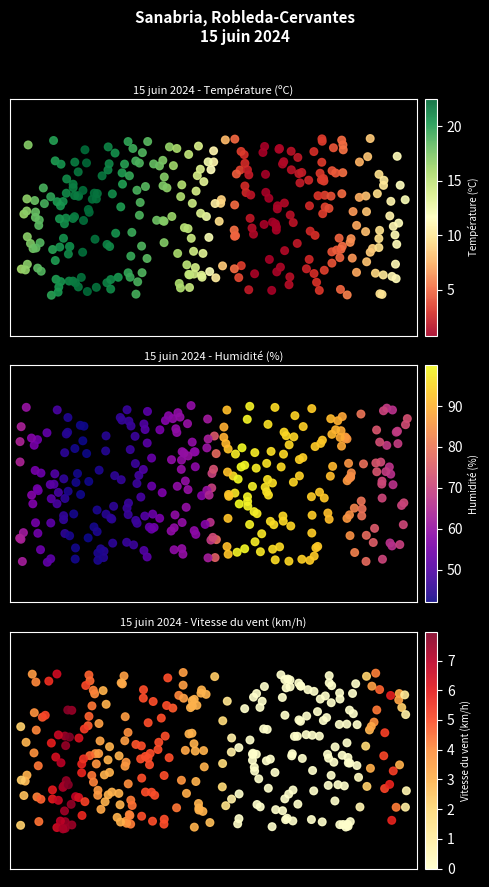

Count the number of categories in the chart.

24